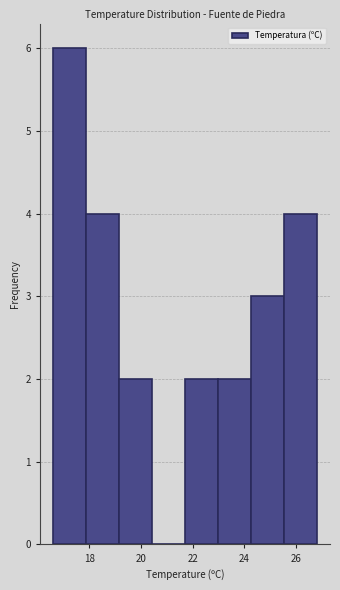

What is the height of the bar covering 17.8 to 19.2 on the x-axis? Neither the bar edges nor the heights are printed on the chart, so give them approximately, as read against the axes.

4